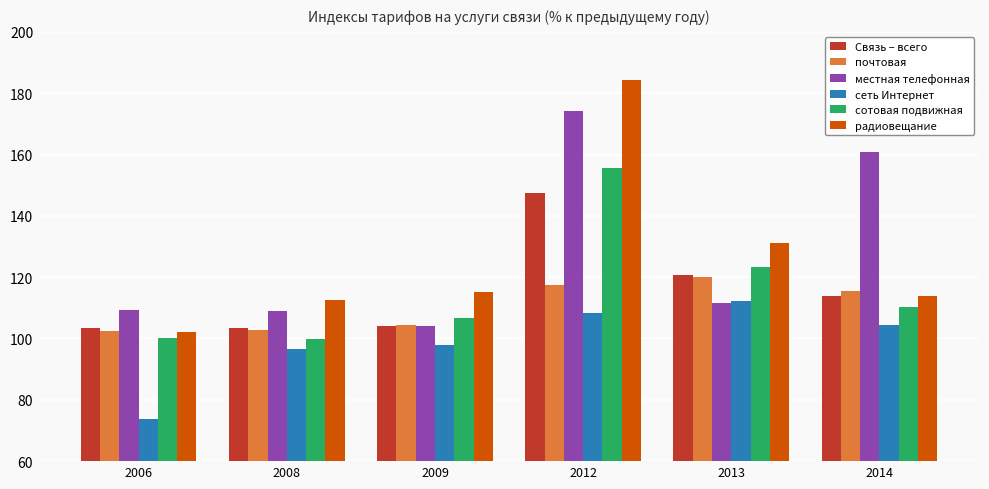

What is the average value of the Связь – всего series?

115.4